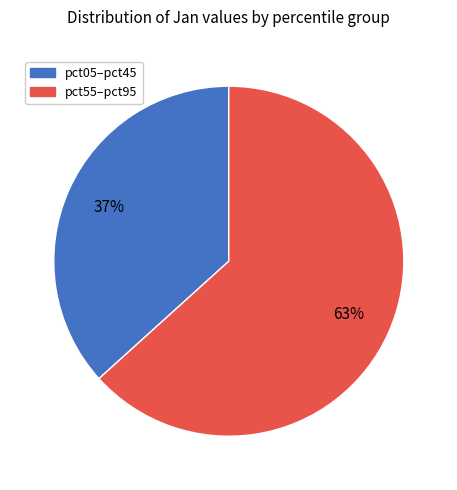

To the nearest percent, what is the average slice percentage?

50%